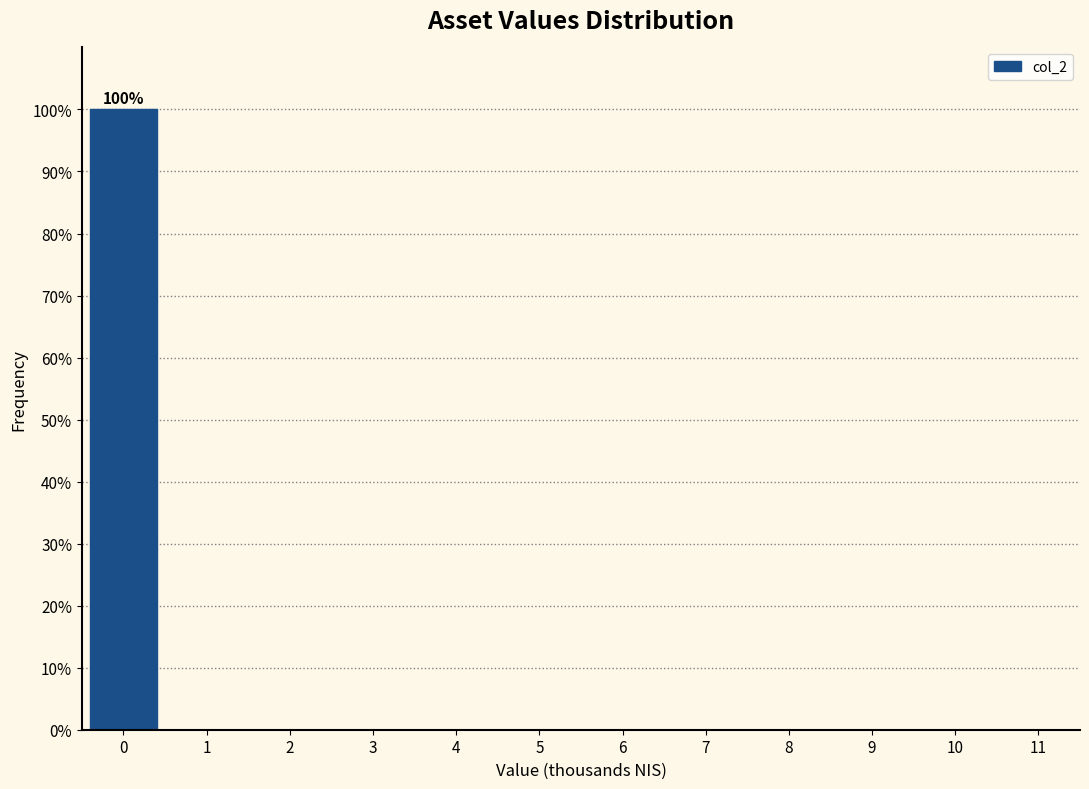

Reading left to right, what are all the values shown in this chart?

0=100	1=0	2=0	3=0	4=0	5=0	6=0	7=0	8=0	9=0	10=0	11=0